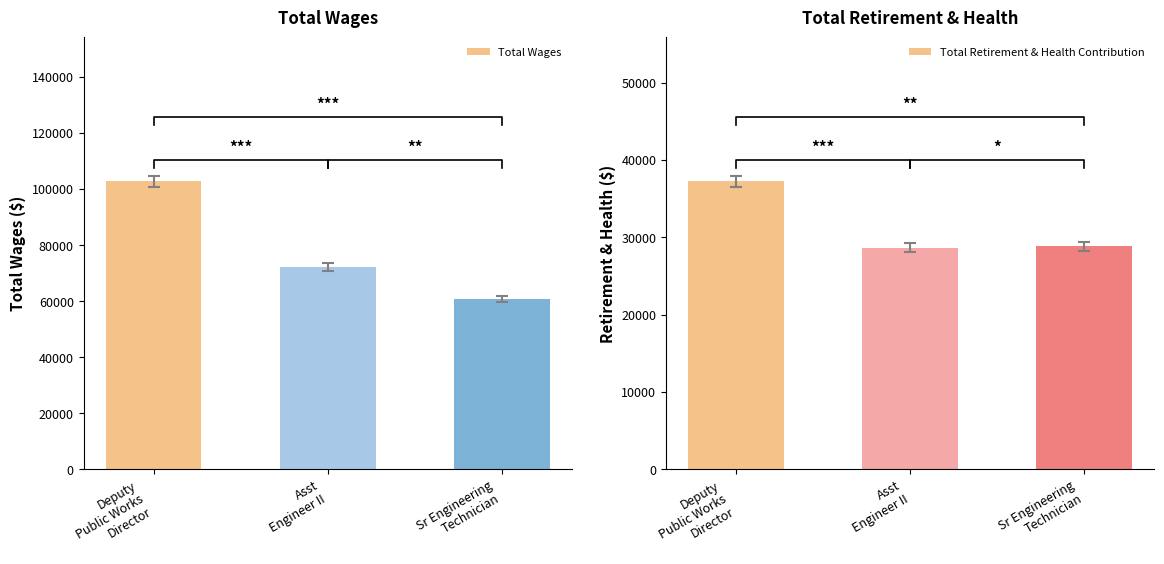

What is the average value of the Total Wages series?

78609